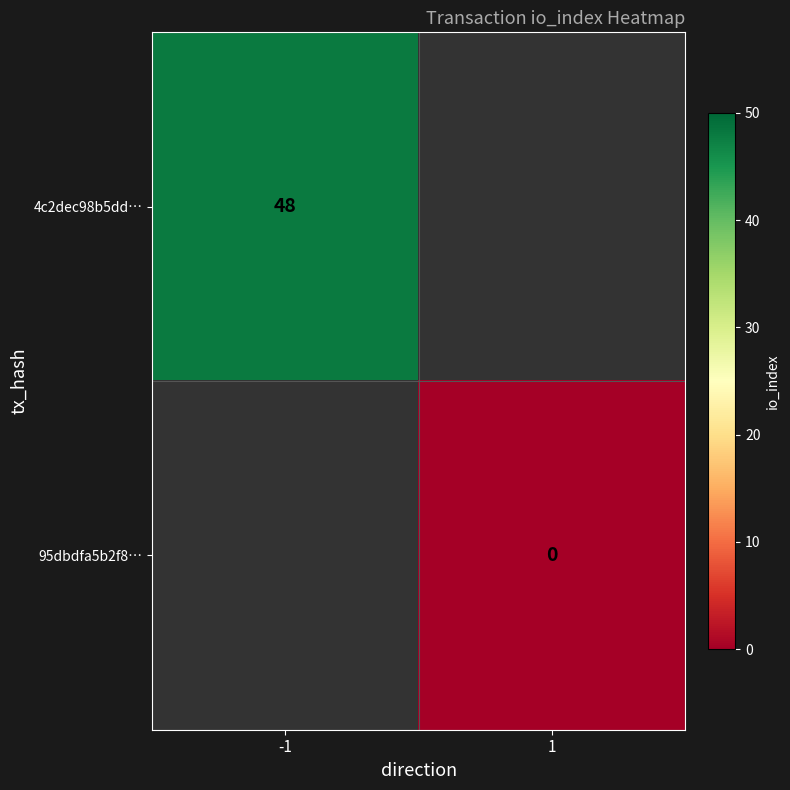

The 4c2dec98b5dd… series shows 48 at -1. True or false?

True